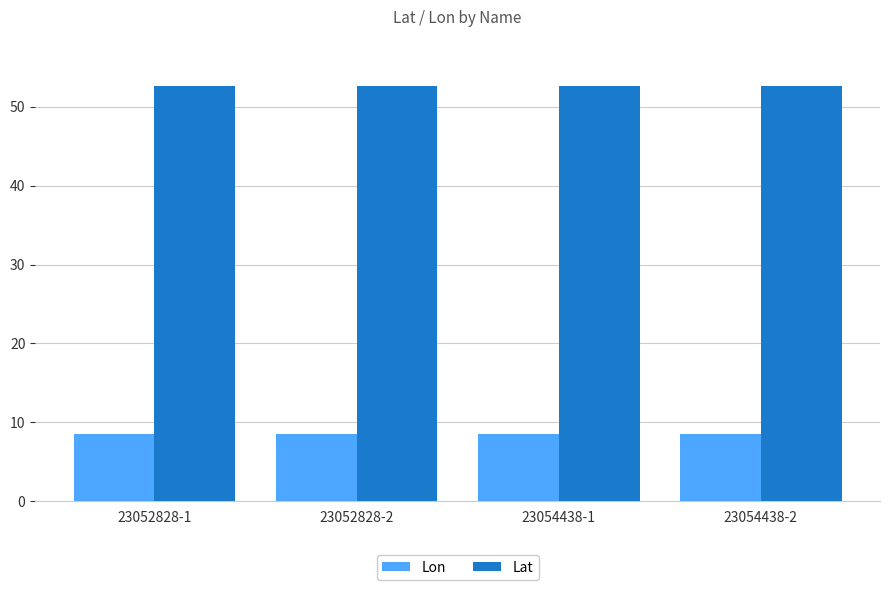

Reading right to left, extract all data points from this chart.

Lon: 8.6	8.6	8.6	8.6
Lat: 52.5	52.5	52.5	52.5